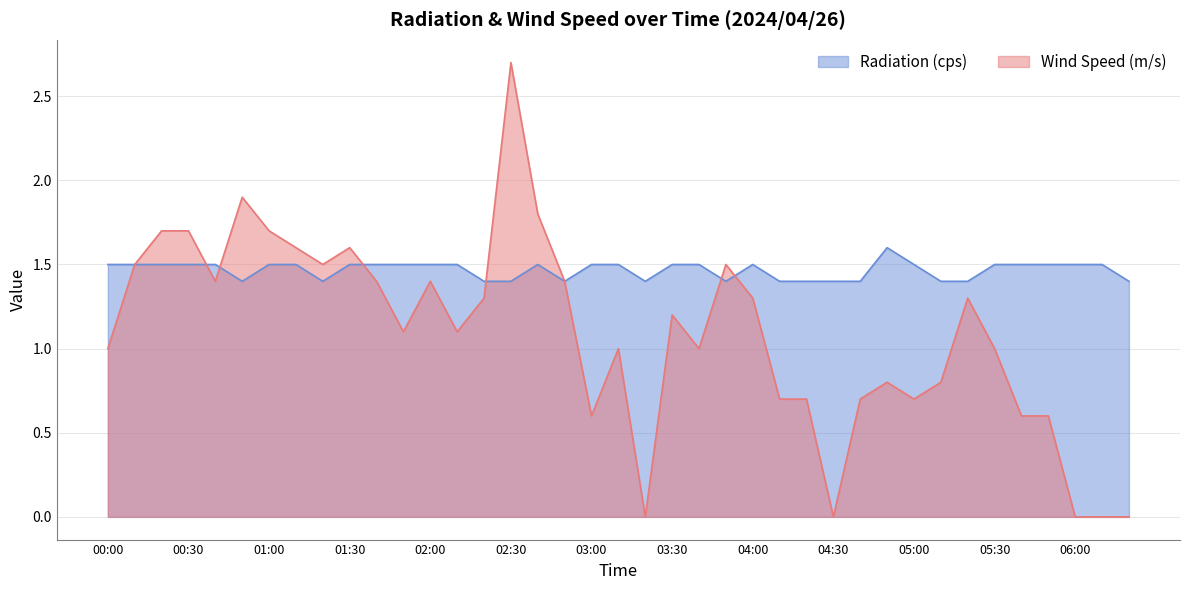

Rank the series by their maximum value, from lowest to highest.

Radiation (cps), Wind Speed (m/s)